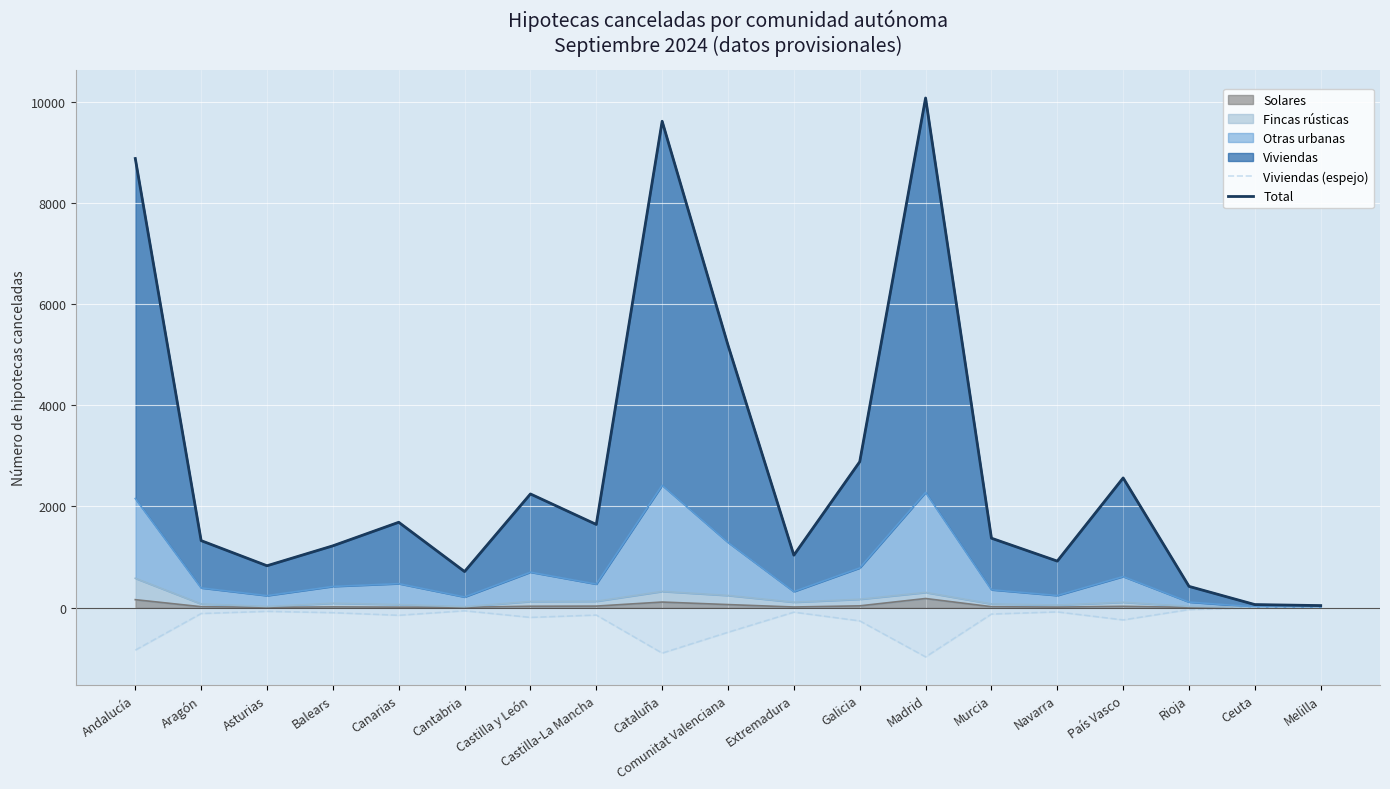

What is the difference between the second highest and minimum values in the Viviendas (espejo) series?

969.4